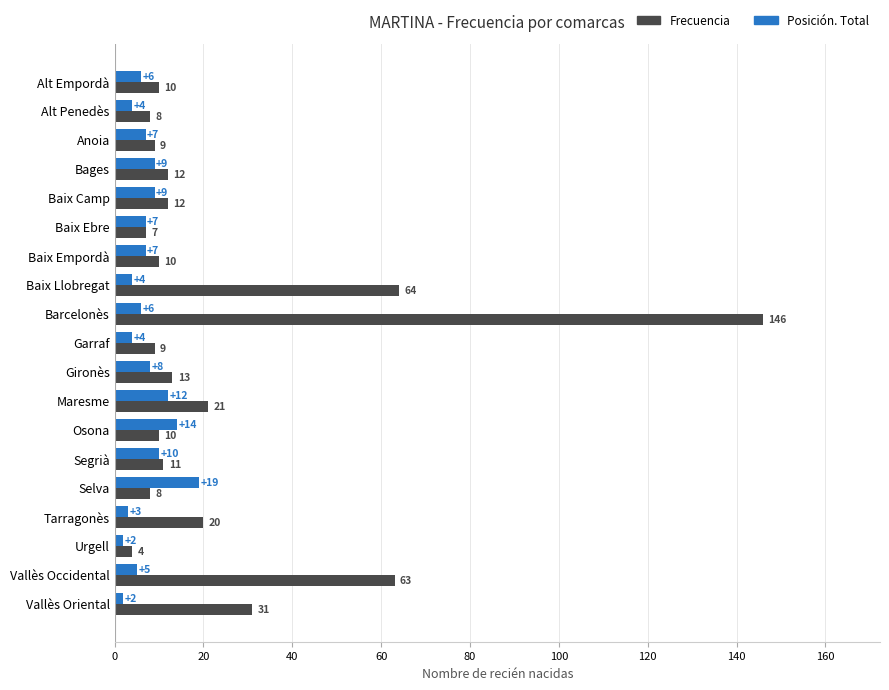

Between Anoia and Garraf, which series saw the biggest shift?

Posición. Total